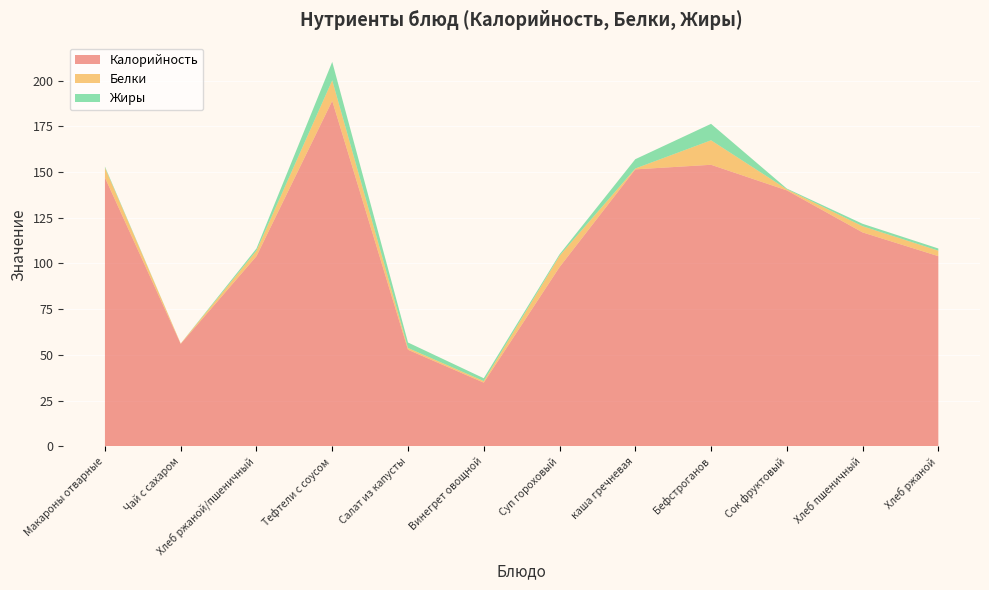

Reading left to right, transcribe all the data shown in this chart.

Калорийность: 147.0	56.0	104.0	189.0	52.8	34.8	98.0	151.5	154.0	140.0	117.0	104.0
Белки: 5.4	0.2	3.0	11.2	1.0	0.8	6.2	0.5	13.4	0.6	3.4	3.0
Жиры: 0.6	0.0	1.2	10.1	3.0	1.6	0.8	5.1	9.0	0.4	1.4	1.2